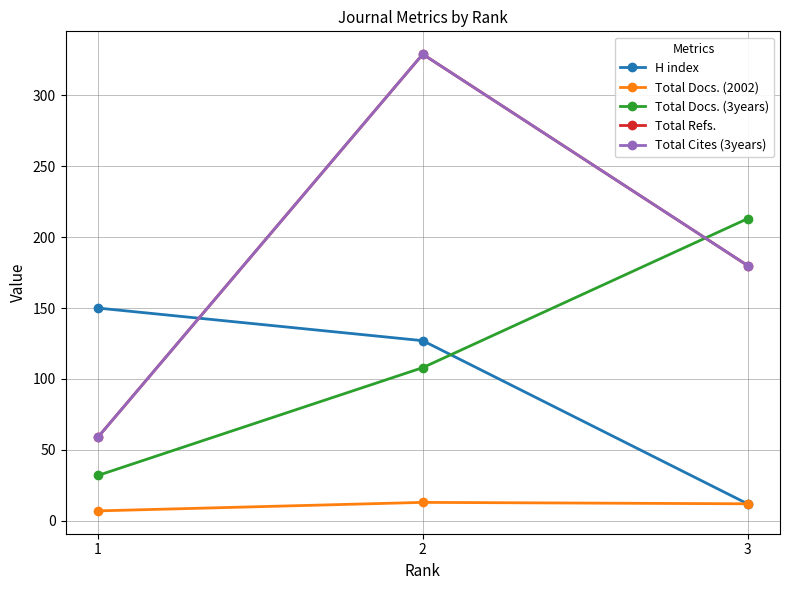

Does the chart have visible grid lines?

Yes